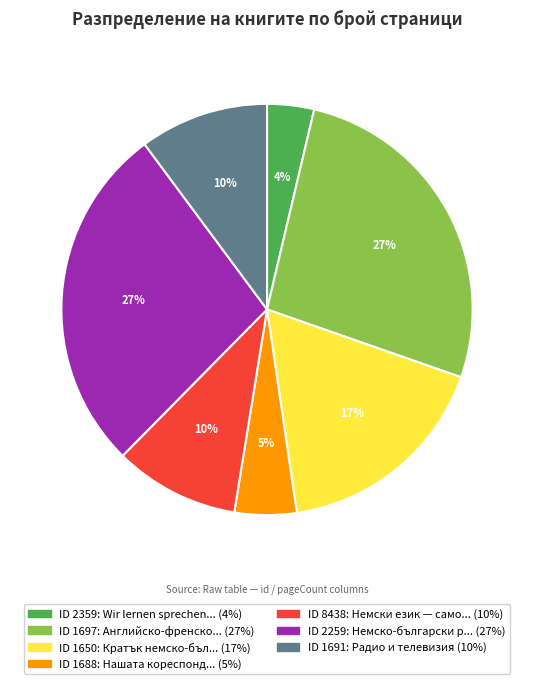

To the nearest percent, what is the average slice percentage?

14%